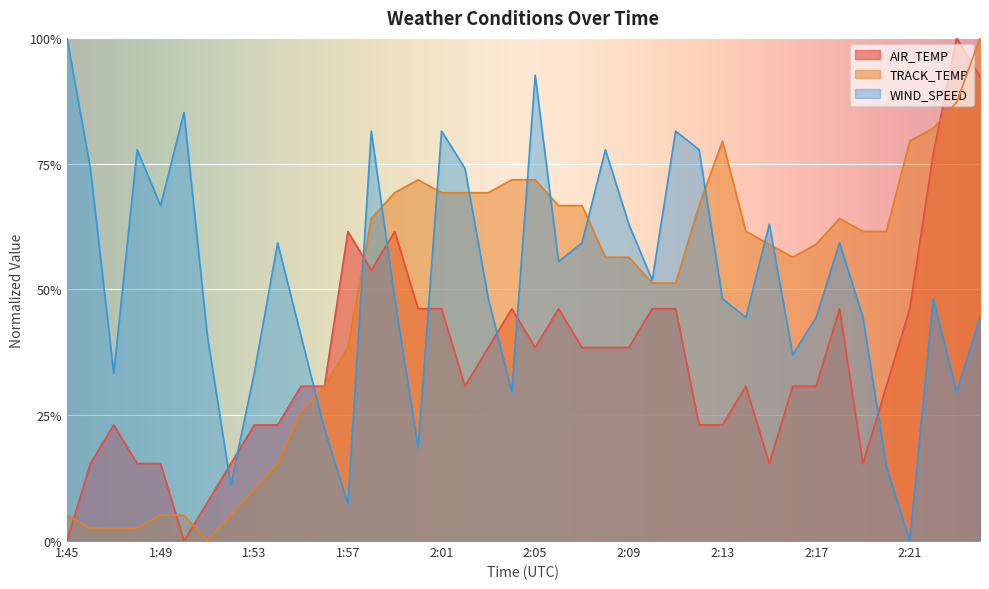

Which series has the largest total across all categories?

WIND_SPEED